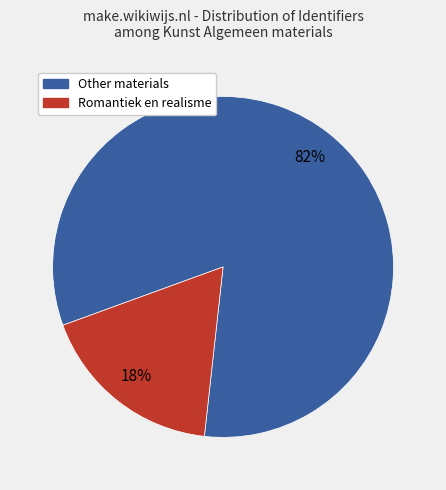

To the nearest percent, what is the average slice percentage?

50%